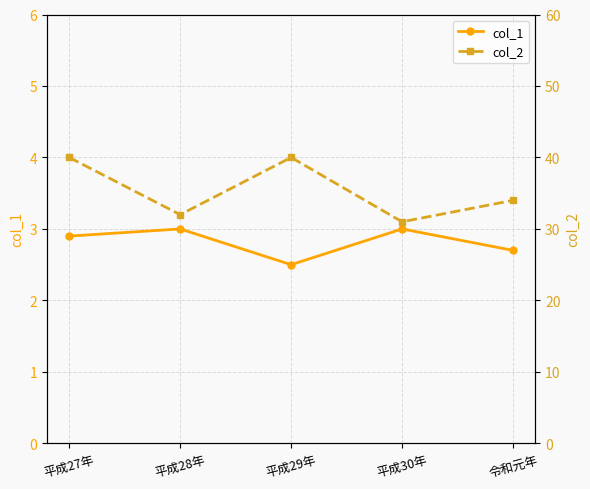

True or false: col_2 and col_1 cross at least once.

False